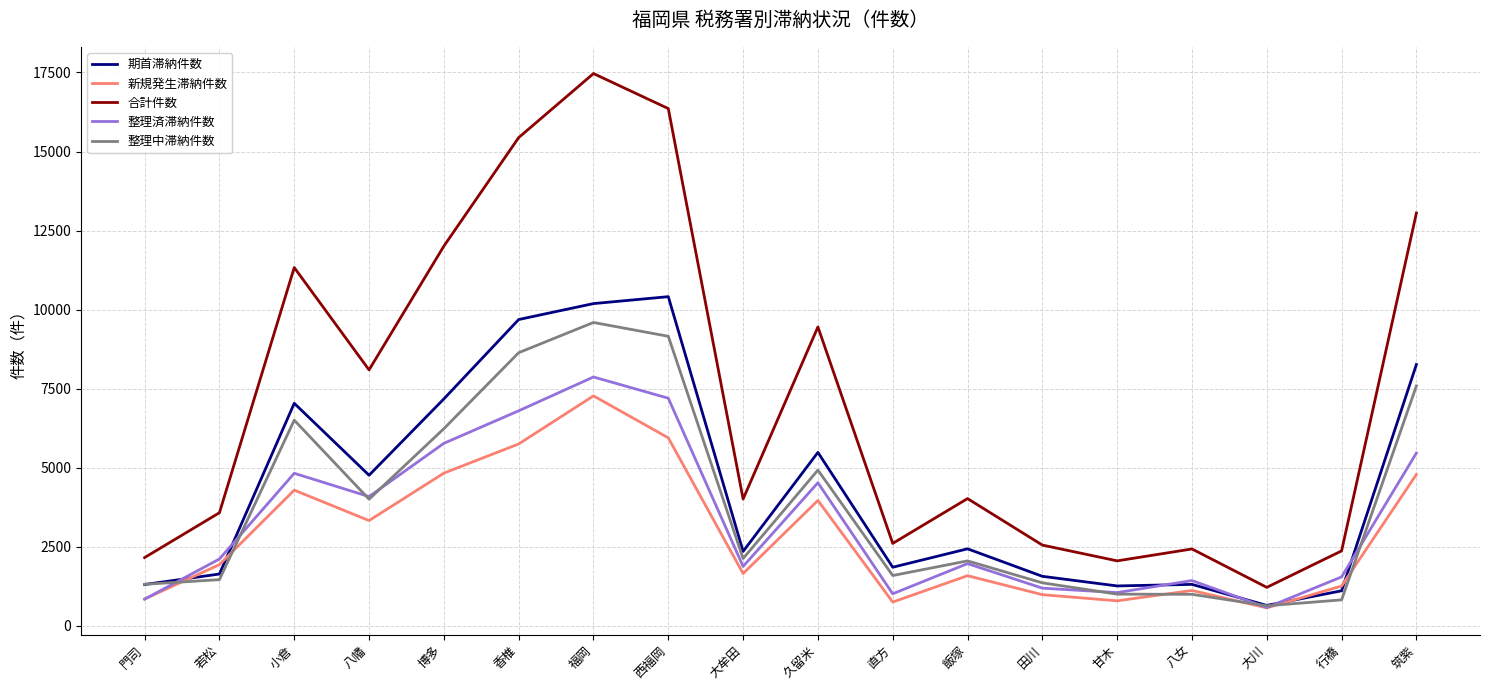

Is it true that 合計件数 equals 2556 at 田川?

True